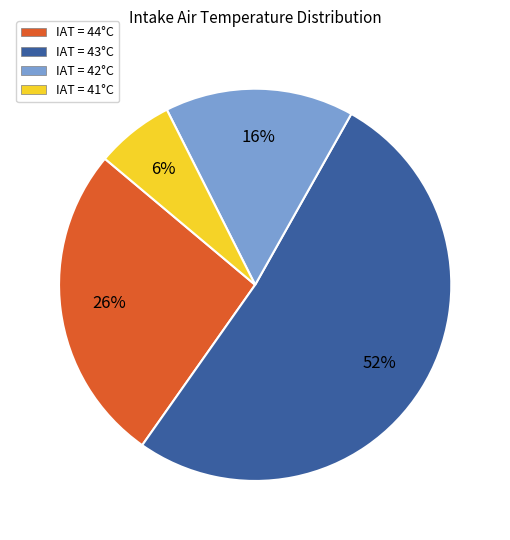

How many slices are in this pie chart?

4